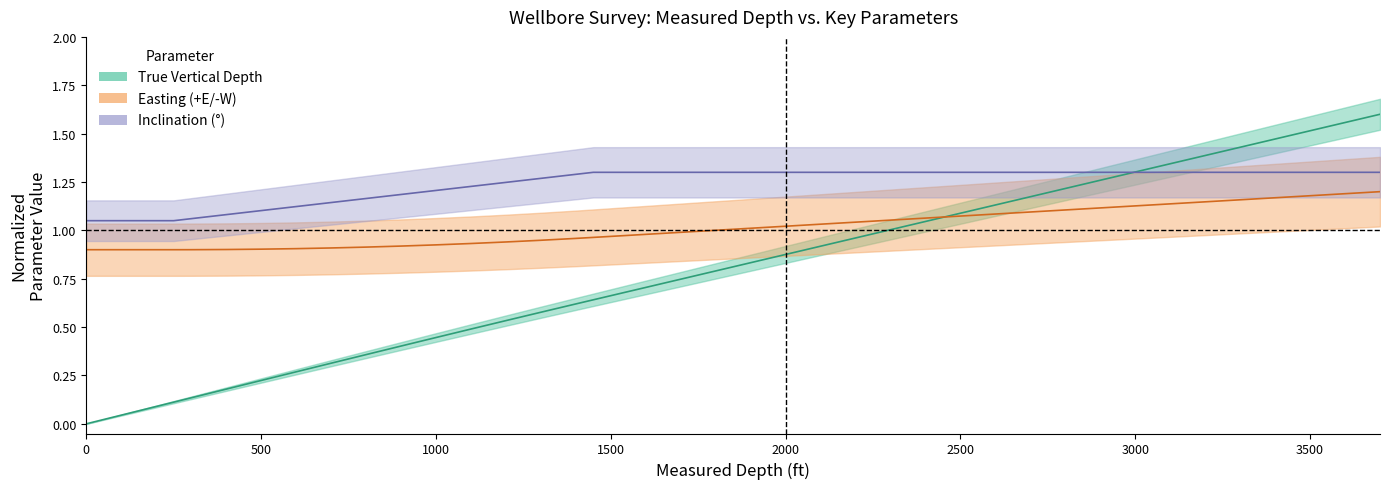

What is the sum of all easting values?

40.6